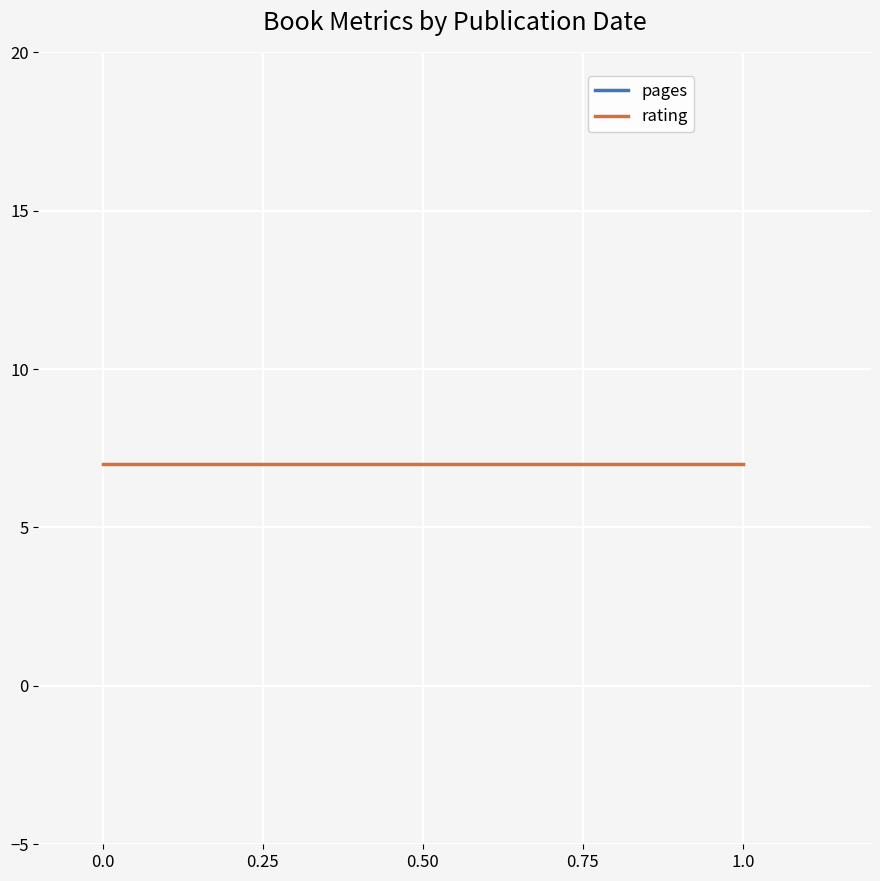

Rank the series at 0.25 from lowest to highest value.

rating, pages